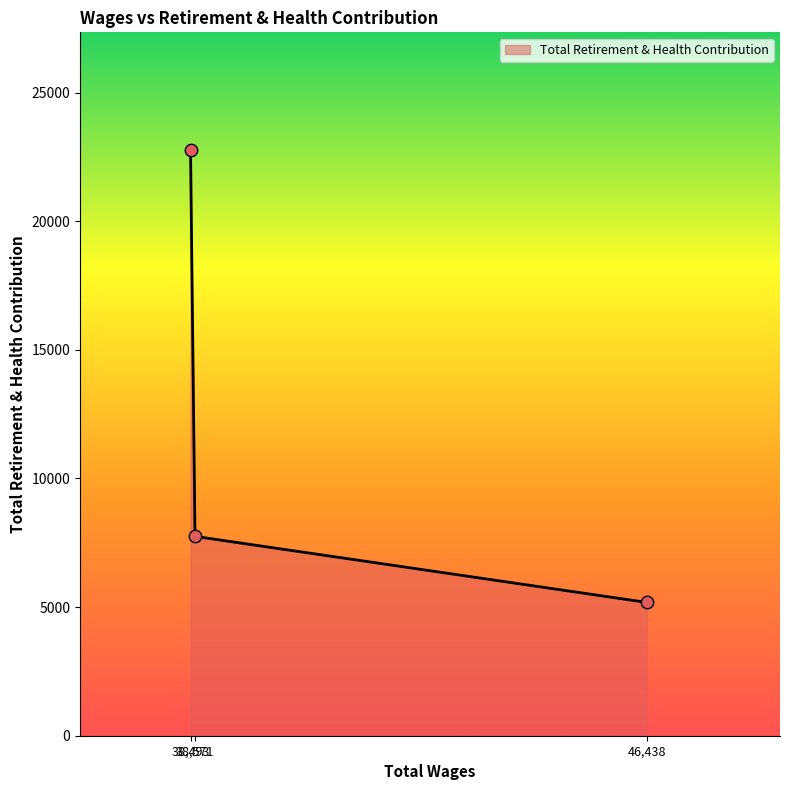

What is the smallest value displayed?

5183